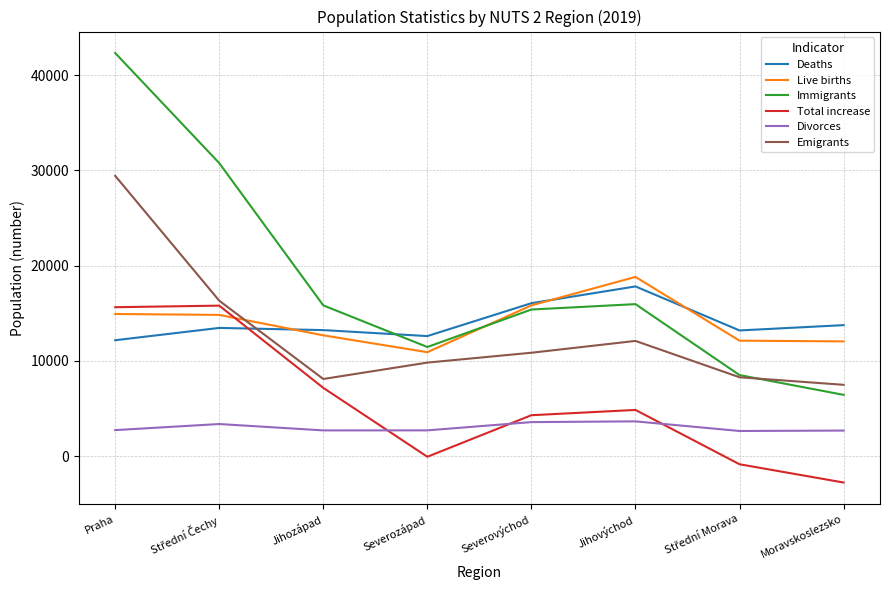

Which series has the widest spread of values?

Immigrants